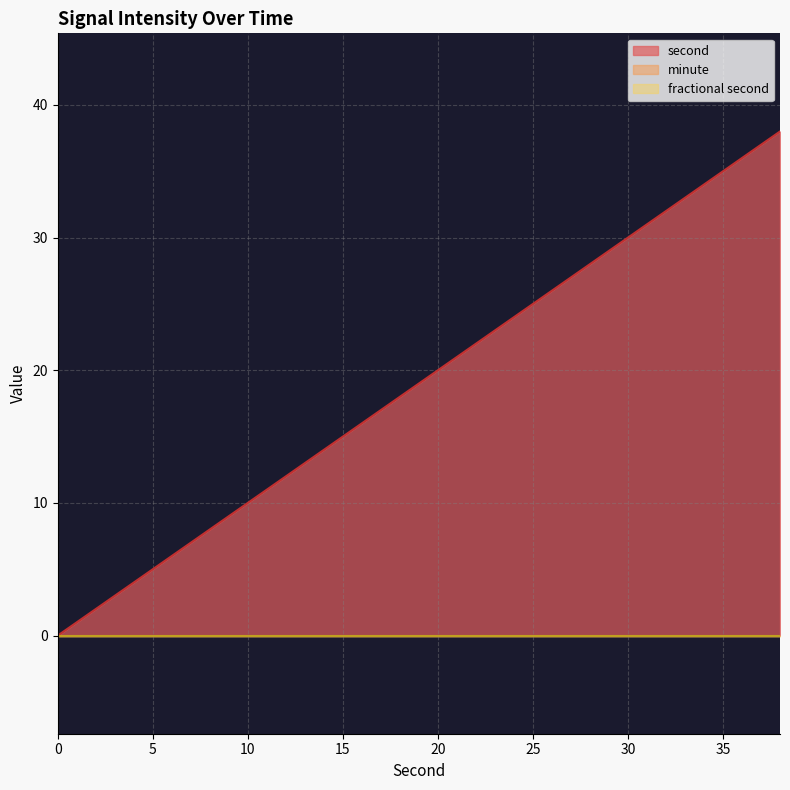

True or false: second has a value of 7 at 22.

False